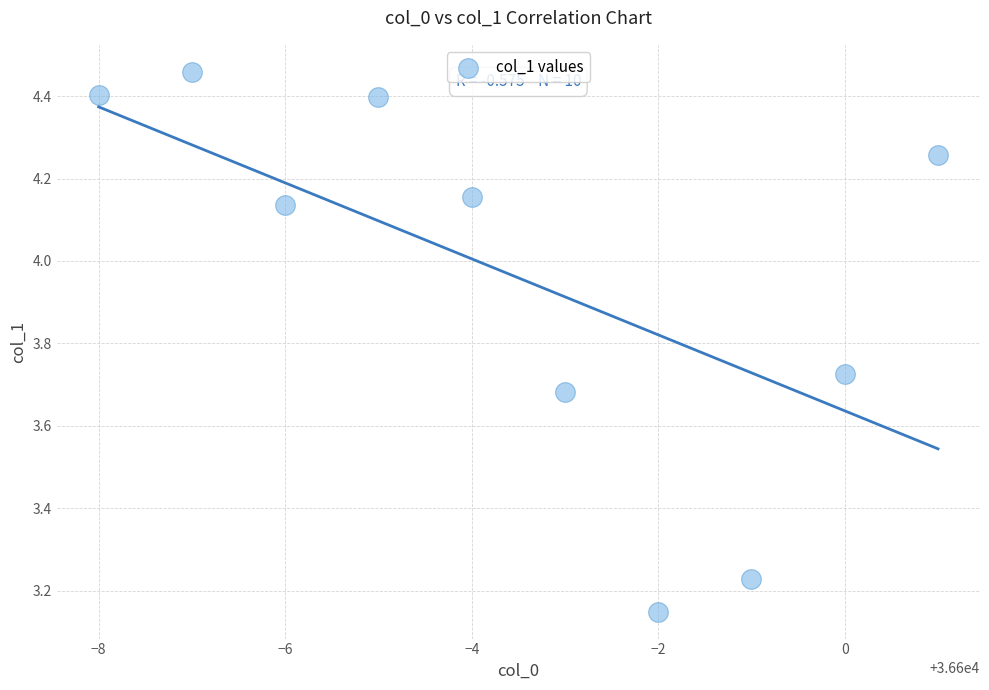

What is the range of Y values (max minus min)?

1.3